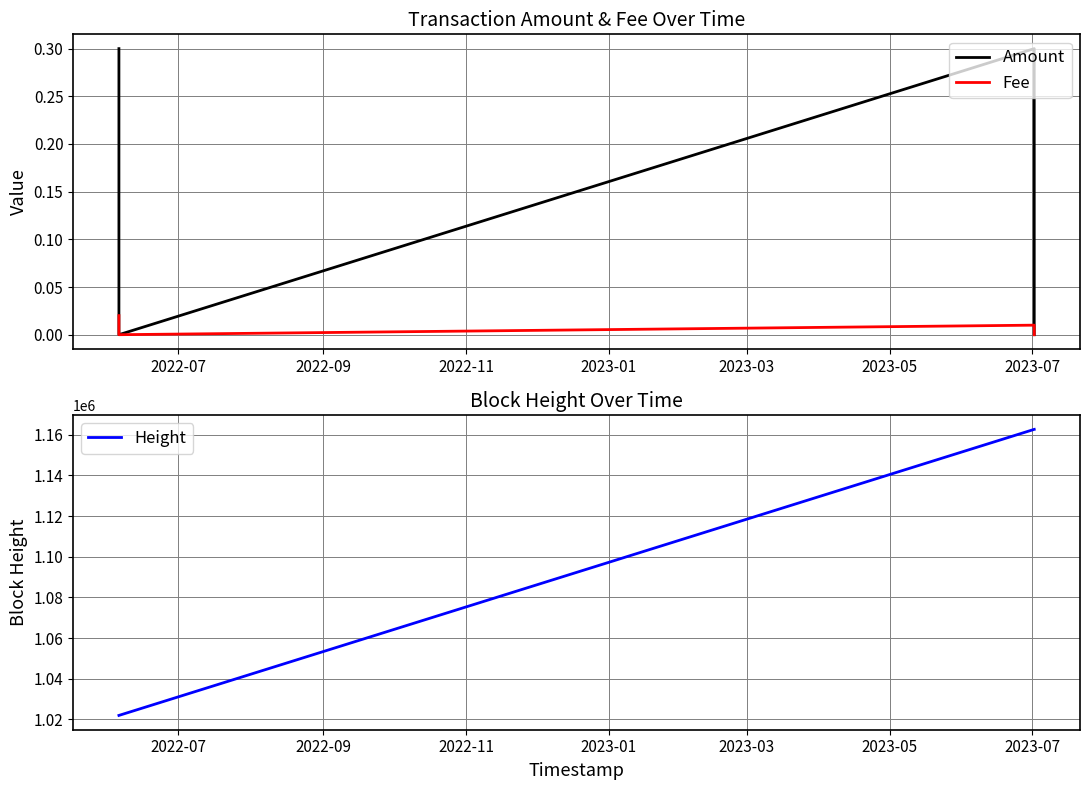

True or false: Amount and Fee cross at least once.

False